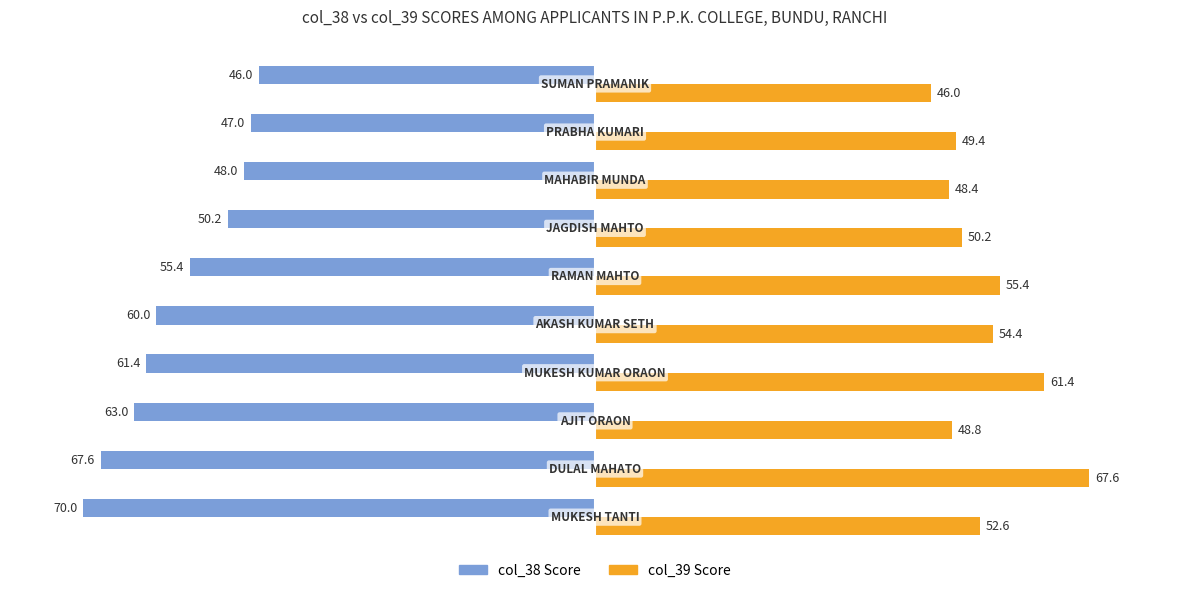

What is the minimum value shown in the chart?

-70.0